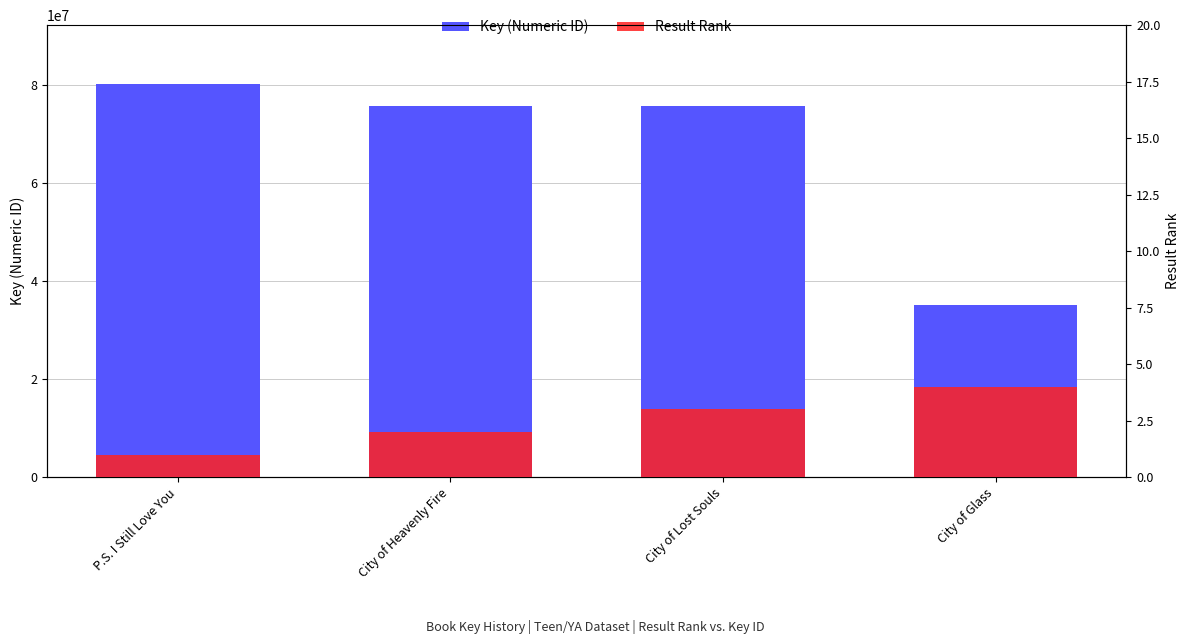

What is the difference between the Key (Numeric ID) values at City of Lost Souls and City of Glass?

40566085